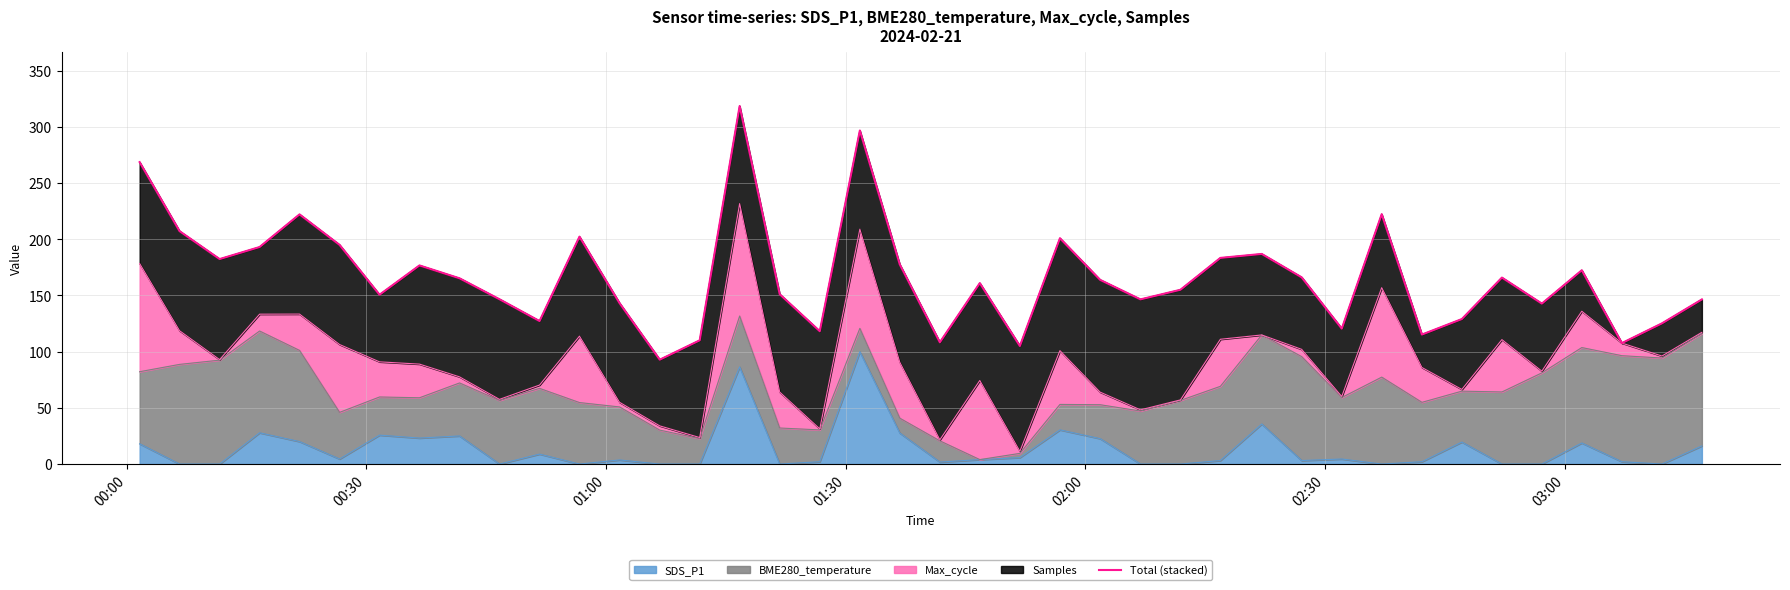

Does the chart display data point markers on the line(s)?

No